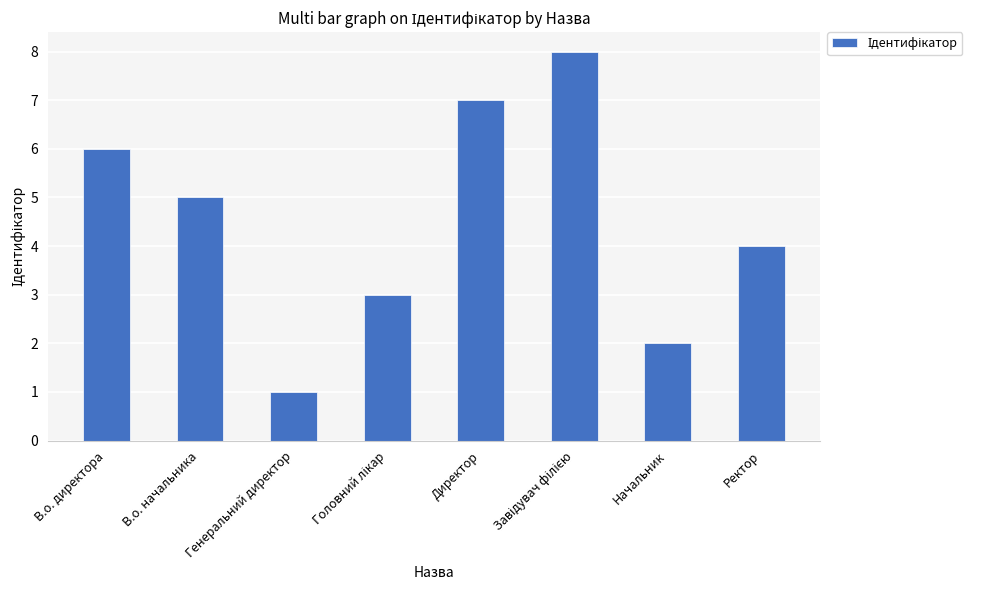

The value at Начальник is 2. True or false?

True